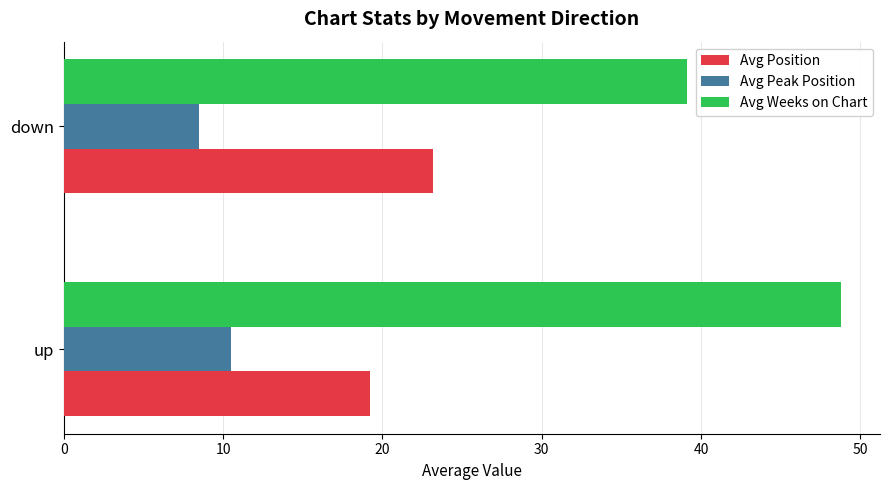

List the series in order of their overall mean, highest first.

Avg Weeks on Chart, Avg Position, Avg Peak Position